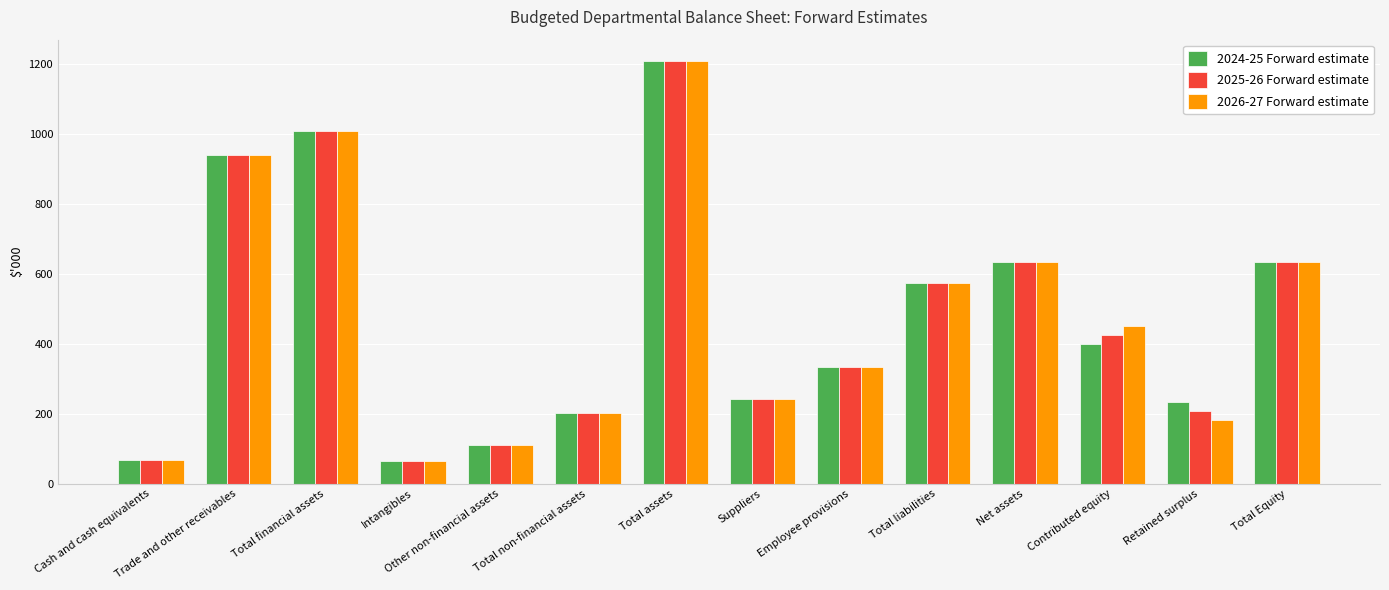

The value of 2026-27 Forward estimate at Other non-financial assets is 111. True or false?

True